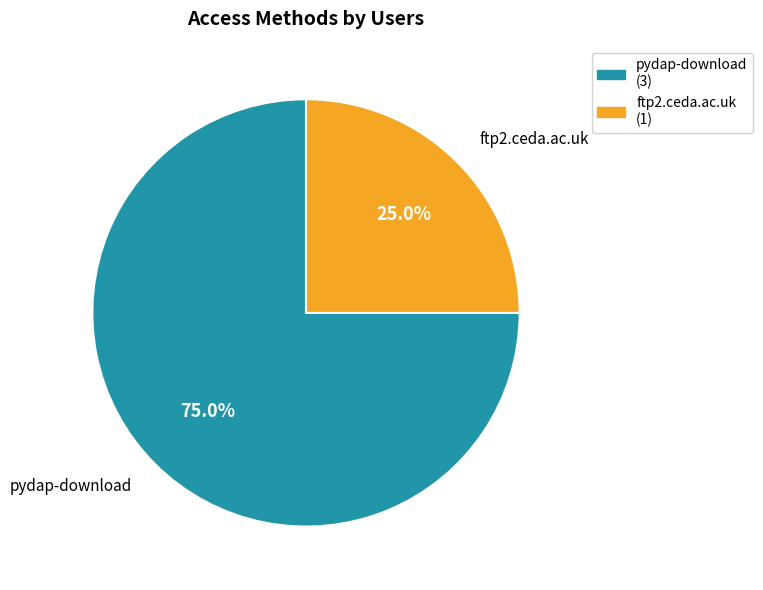

True or false: ftp2.ceda.ac.uk accounts for 25% of the total.

True